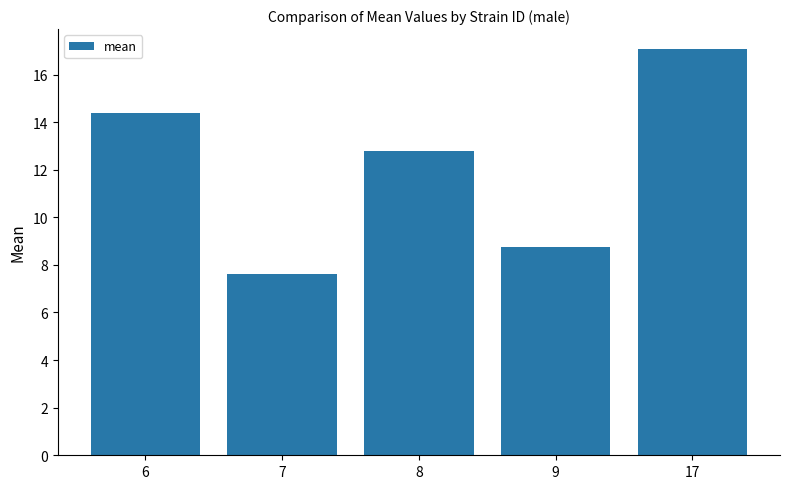

What is the change in value from 6 to 7?

-6.7